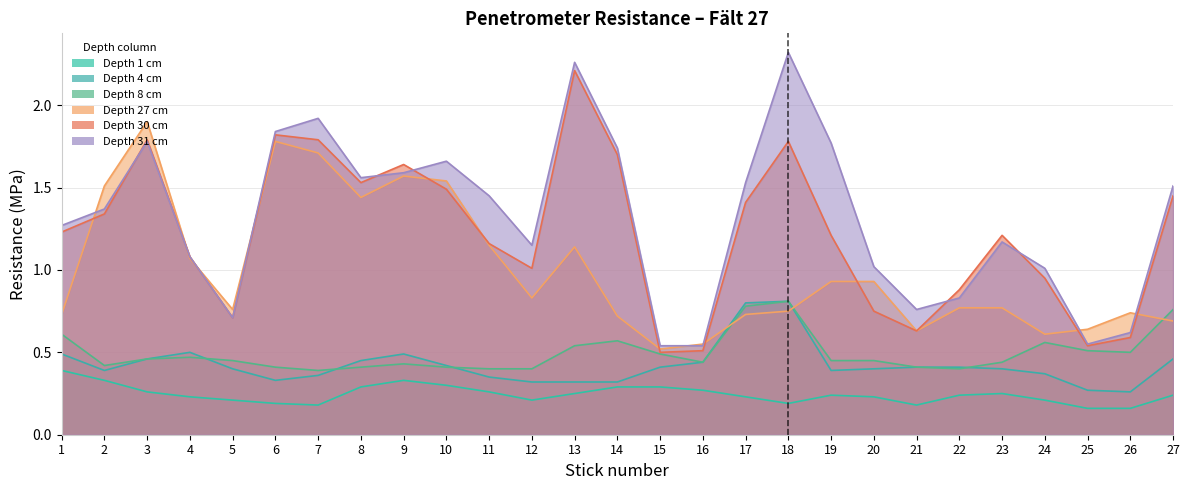

What is the sum of the col_4 values at 2 and 15?

0.8